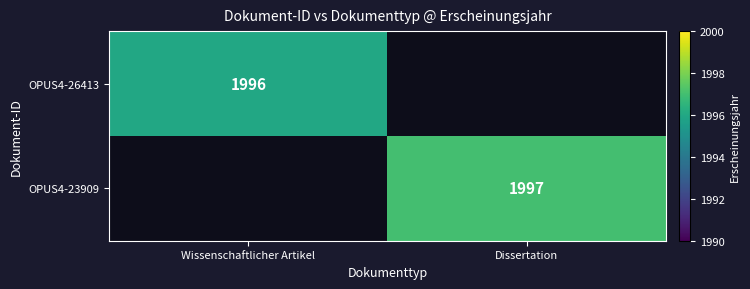

The value of OPUS4-26413 at Wissenschaftlicher Artikel is 2699. True or false?

False